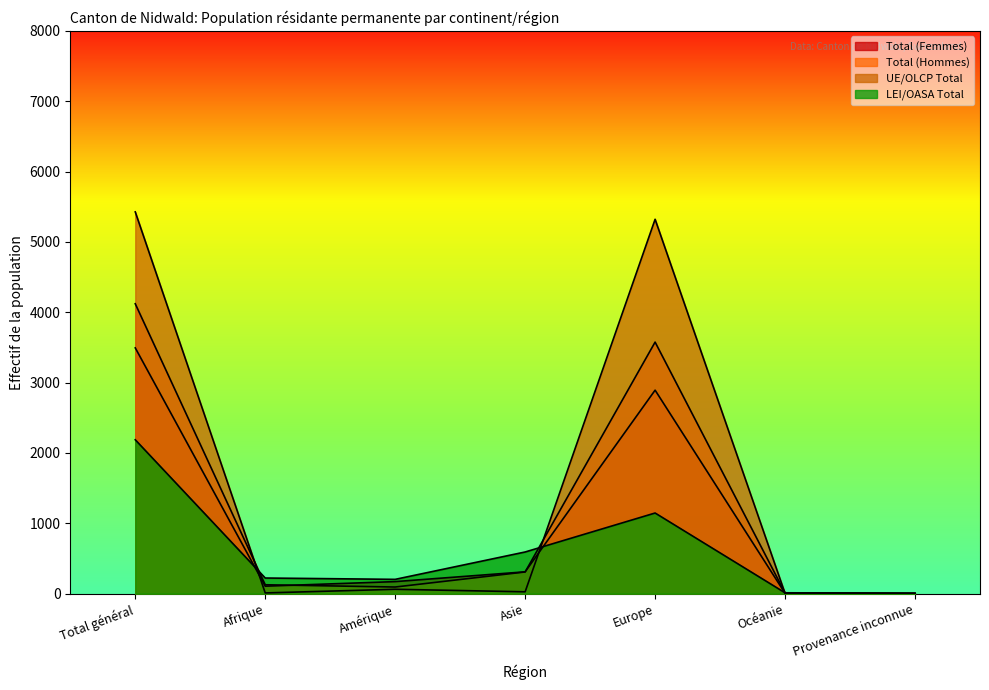

What is the difference between the Total (Femmes) values at Provenance inconnue and Amérique?

167